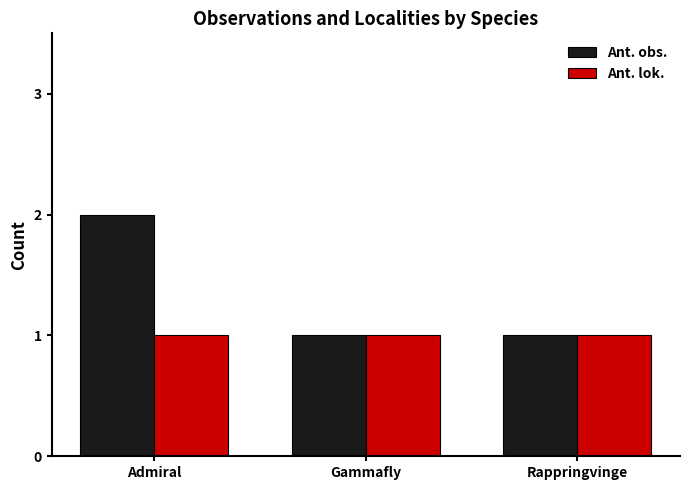

Count the number of categories in the chart.

3